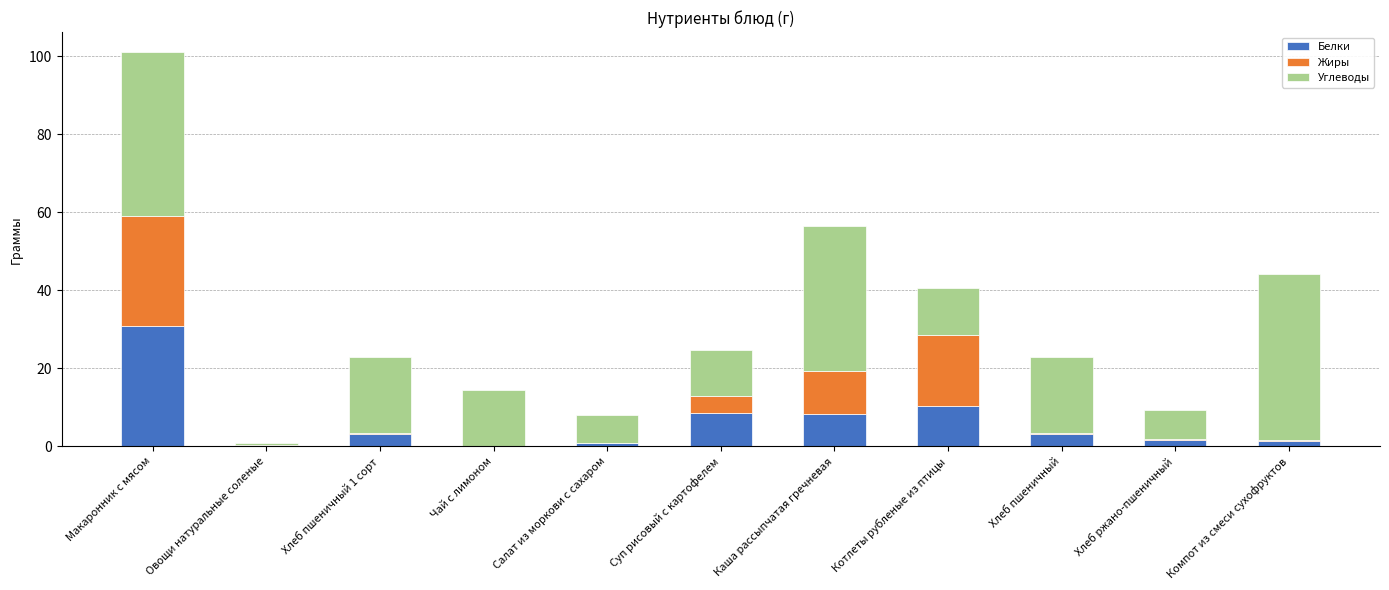

At which category is the sum across all series the highest?

Макаронник с мясом